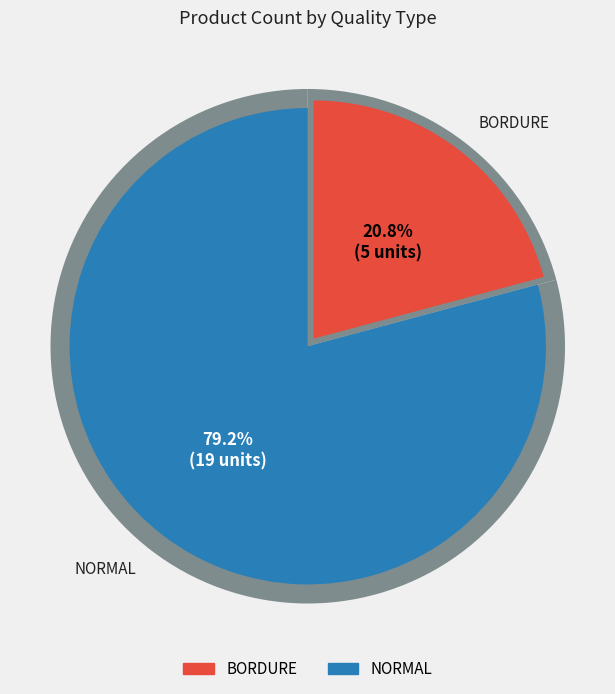

True or false: NORMAL accounts for 79% of the total.

True